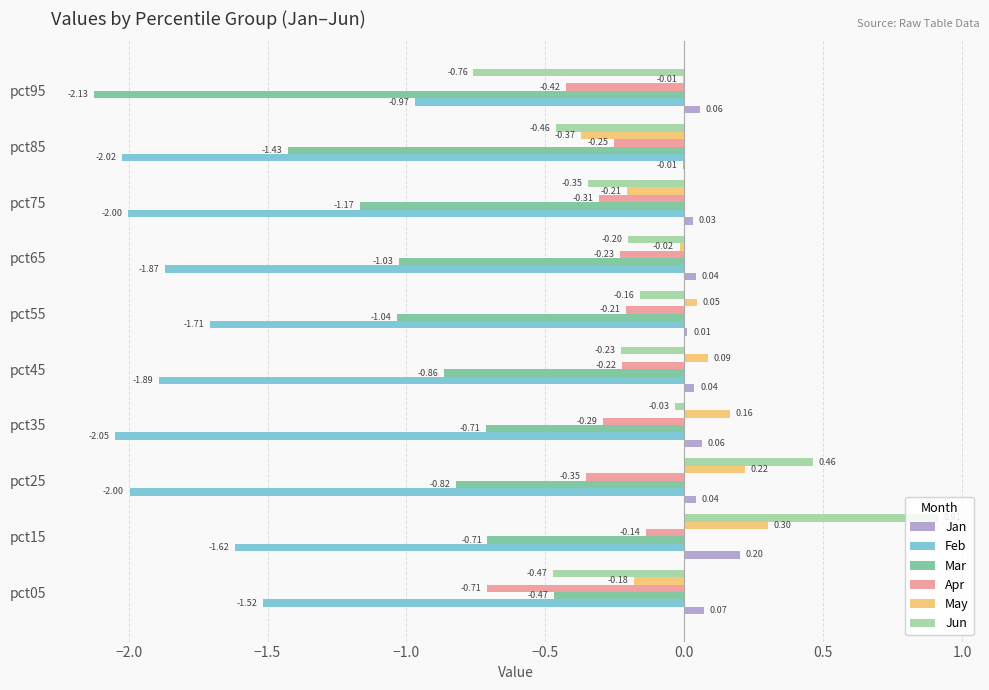

How many categories are shown in the chart?

10